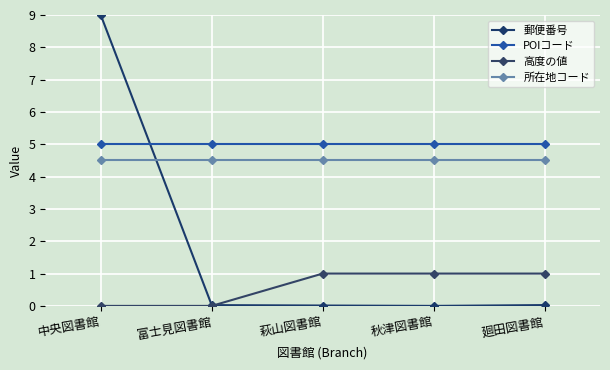

Between 中央図書館 and 萩山図書館, which series saw the biggest shift?

郵便番号